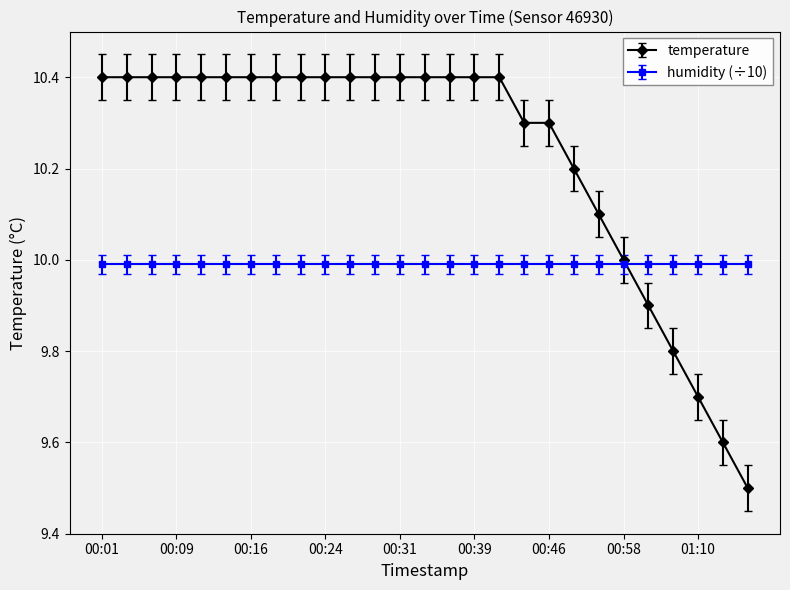

What is the smallest value displayed?

9.5